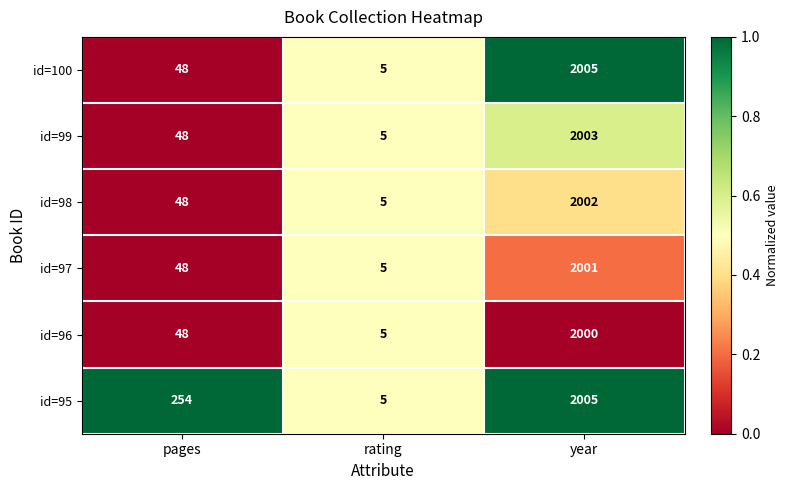

Is the value of id=96 at year greater than the value of id=100 at pages?

Yes